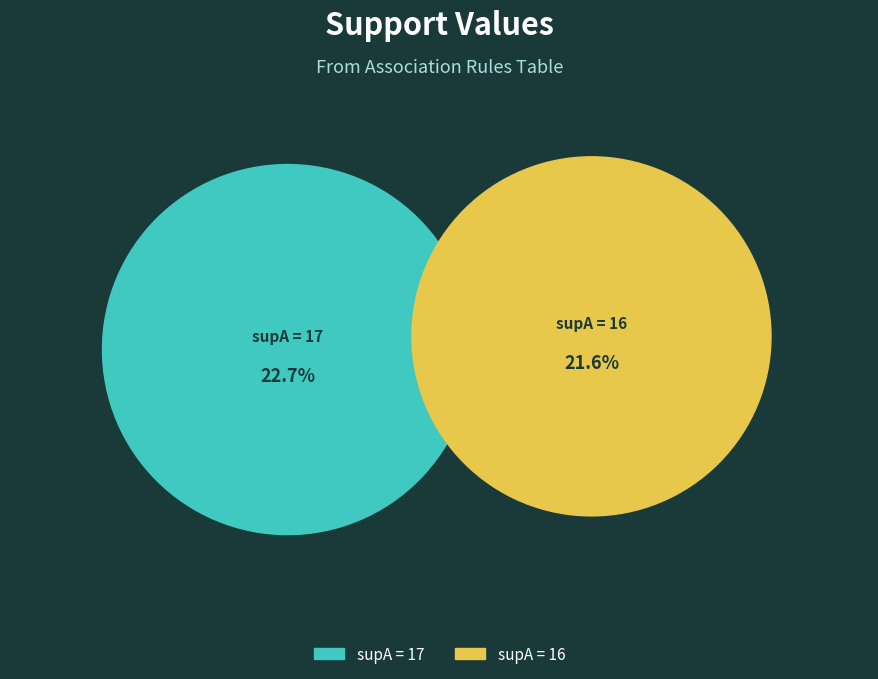

Is it true that 16 is 49% of the pie?

True